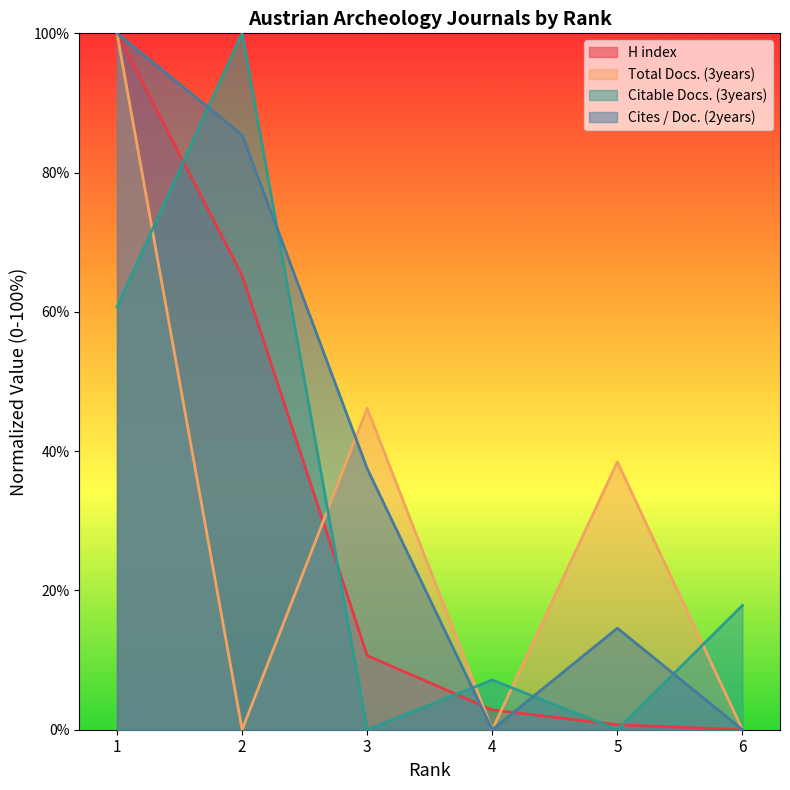

Does the chart have visible grid lines?

No